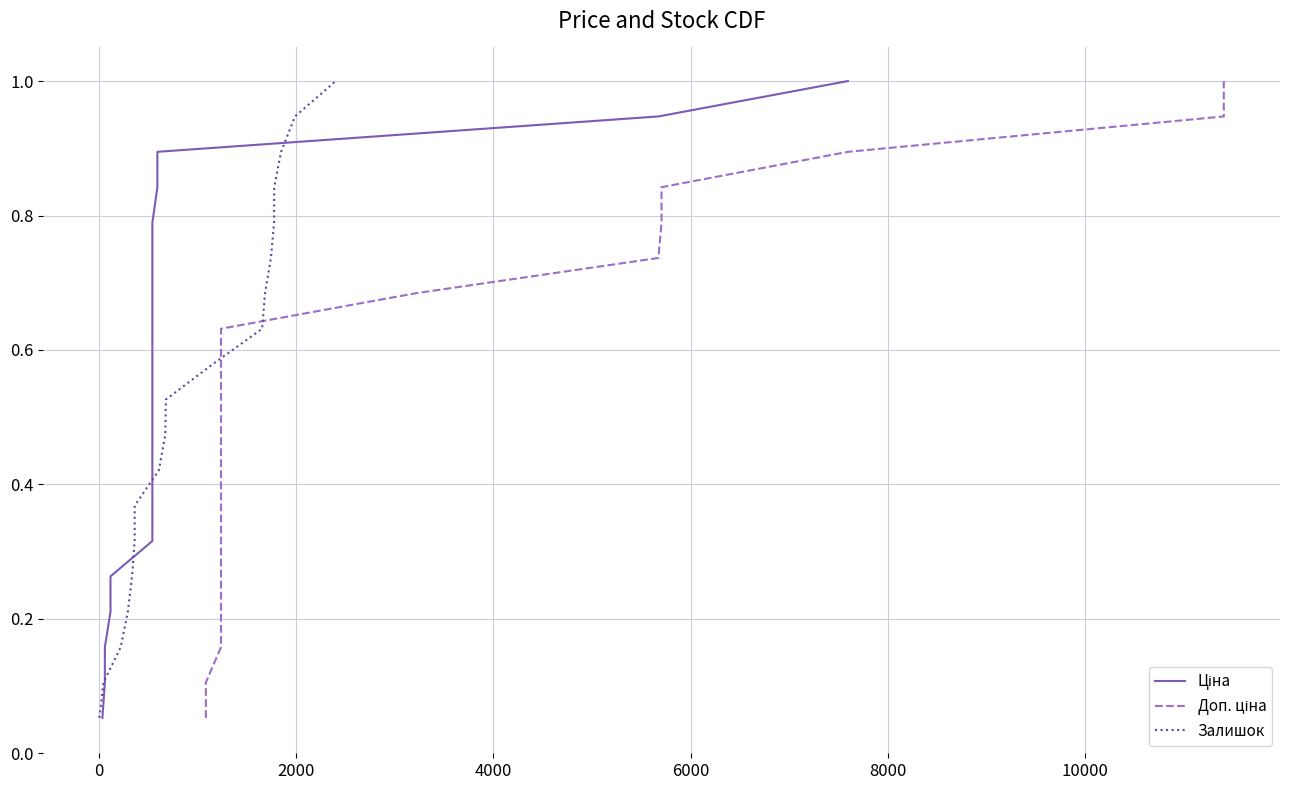

What is the maximum value for Залишок?

1.0